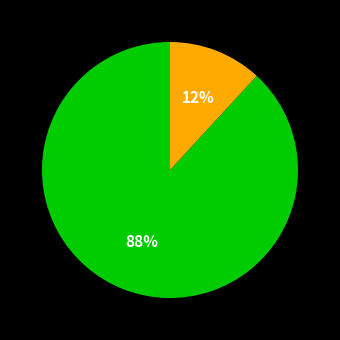

To the nearest percent, what is the difference between the largest and smallest slice percentages?

76%